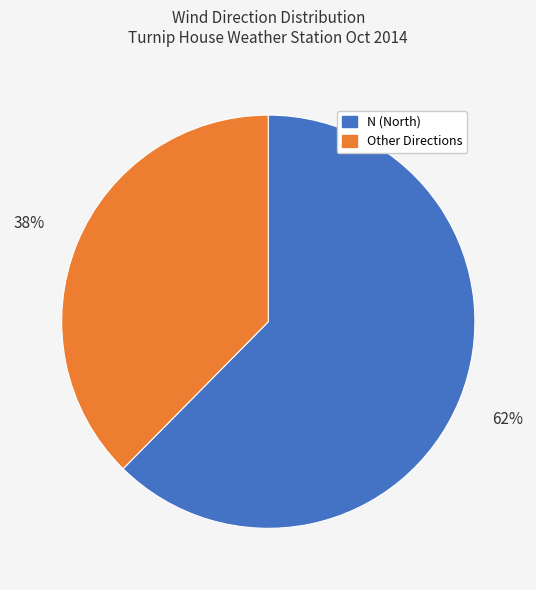

Is there a majority slice in this chart?

Yes